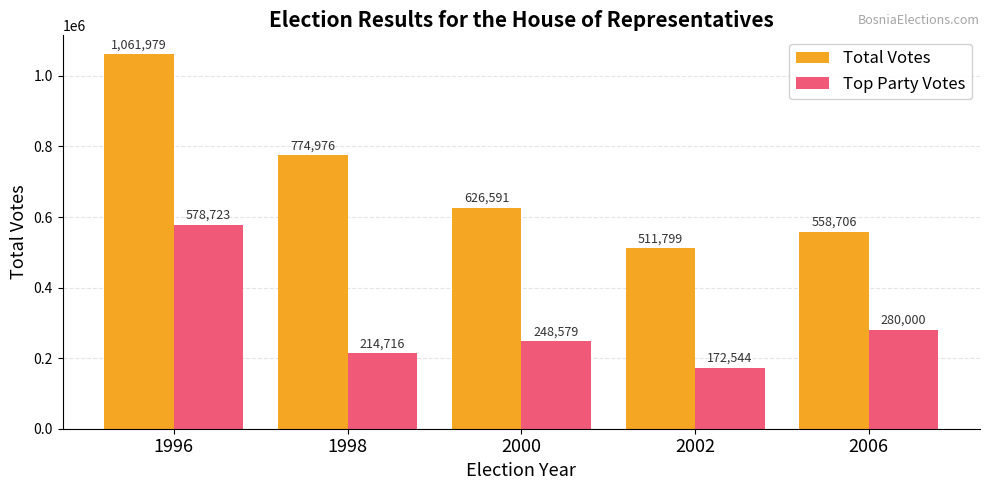

What are all the series names shown in the legend?

Total Votes, Top Party Votes